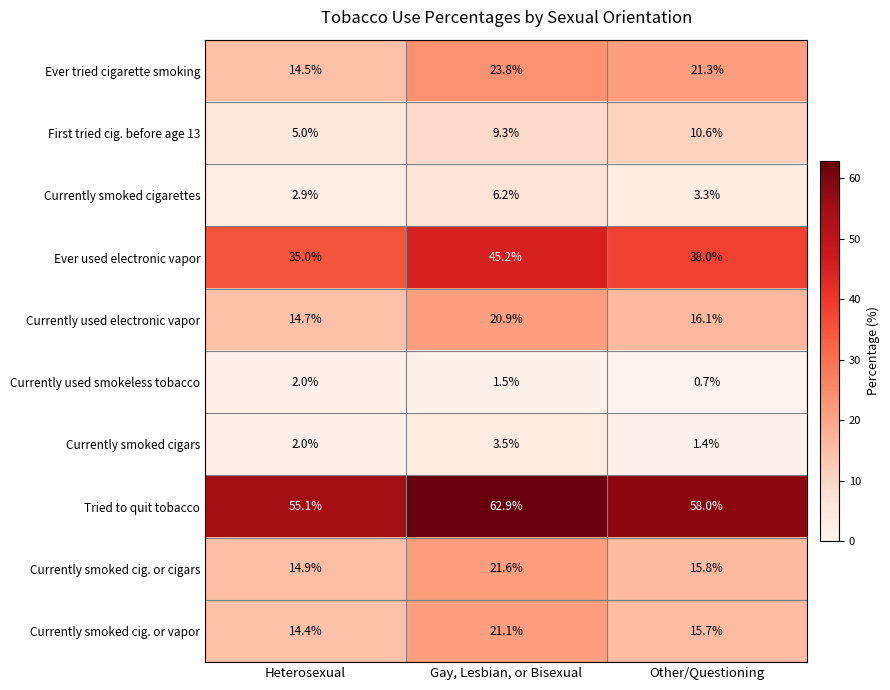

The Currently smoked cig. or vapor series shows 15.7 at Other/Questioning. True or false?

True